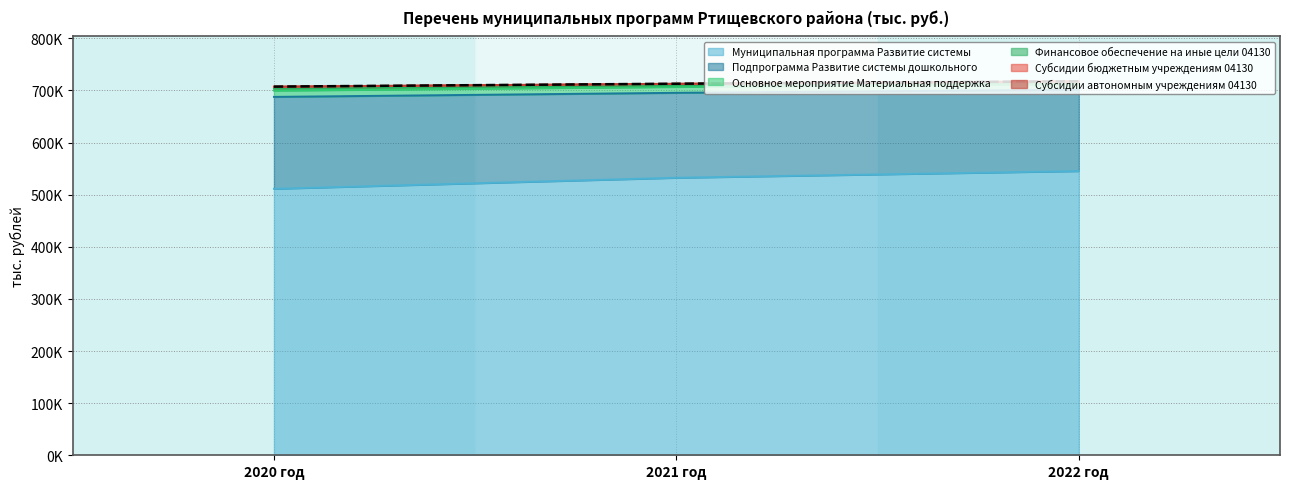

What is the minimum value for Основное мероприятие Материальная поддержка?

699628.6